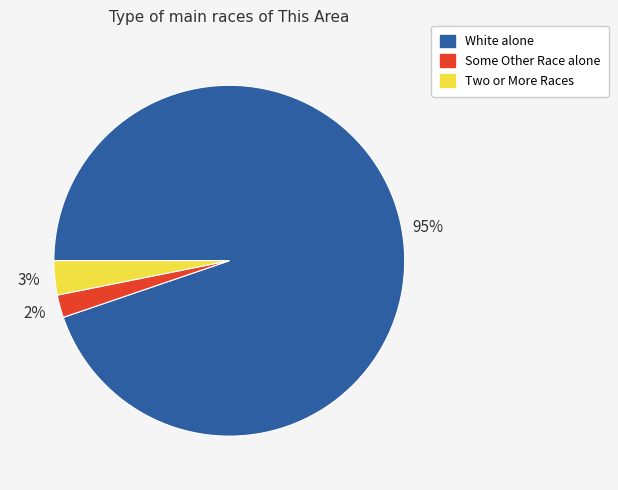

Does Some Other Race alone account for over 50% of the chart?

No